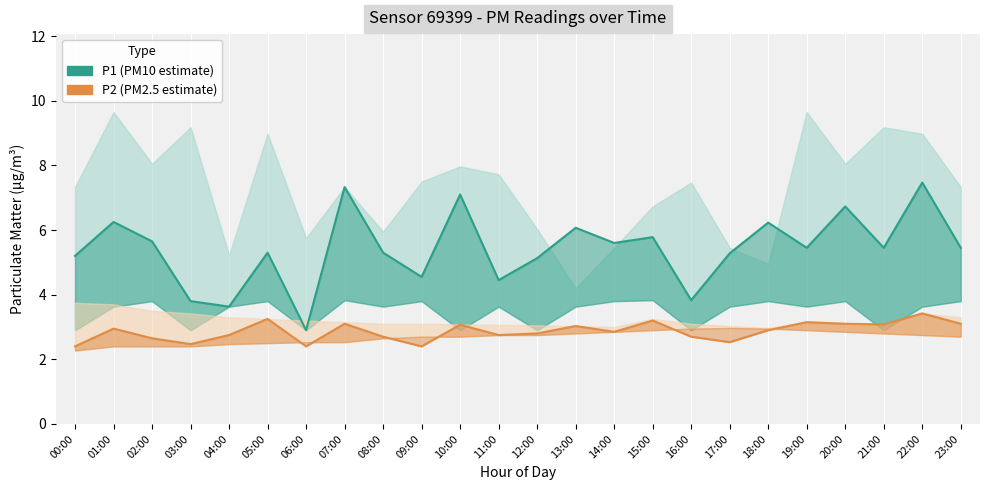

What position from the left is 04:00?

5